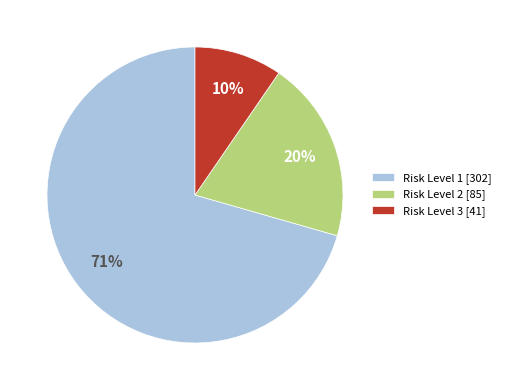

To the nearest percent, what is the combined percentage of Risk Level 3 [41] and Risk Level 1 [302]?

80%